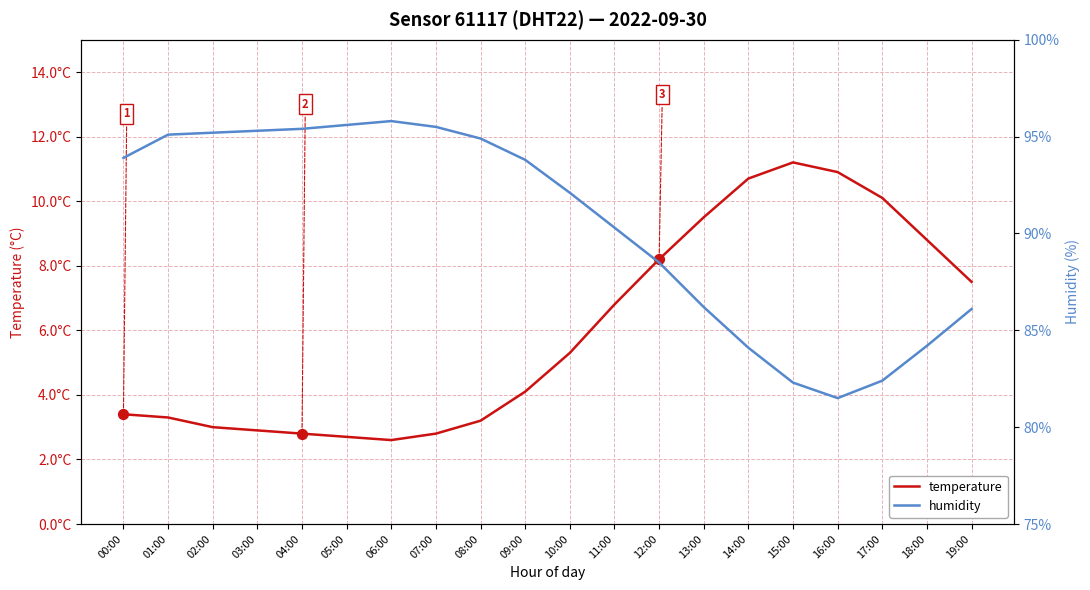

What is the total value across all series at 18:00?

93.0